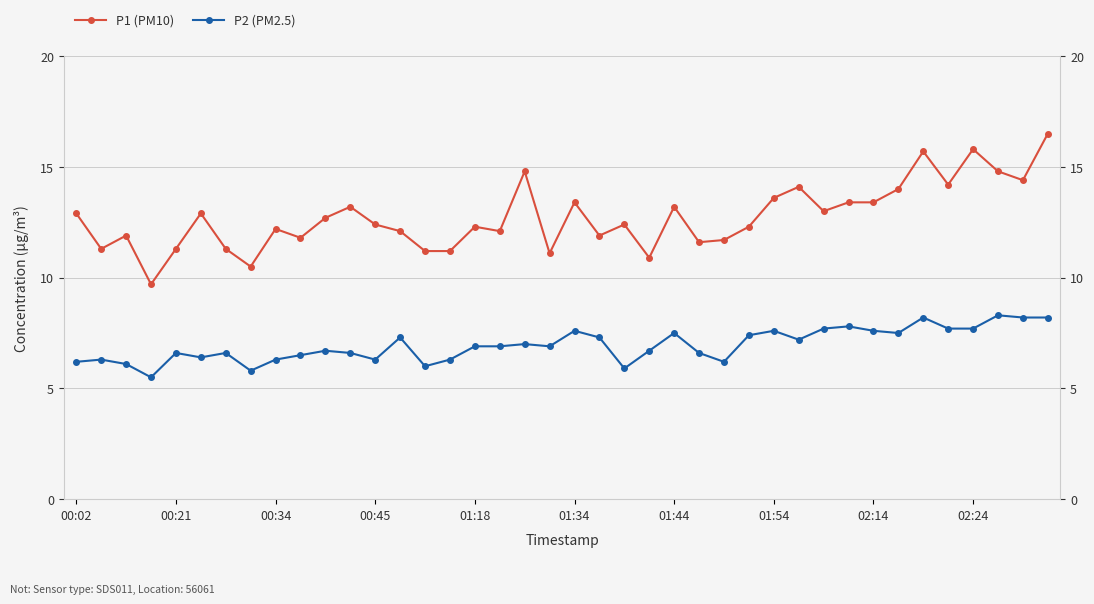

Where is the first local minimum for P1 (PM10)?

00:21